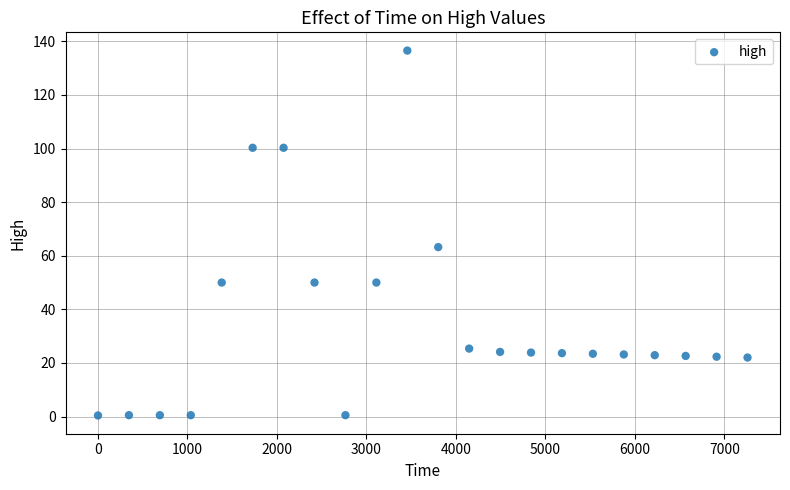

What Y value in the scatter plot is closest to 68?

63.2